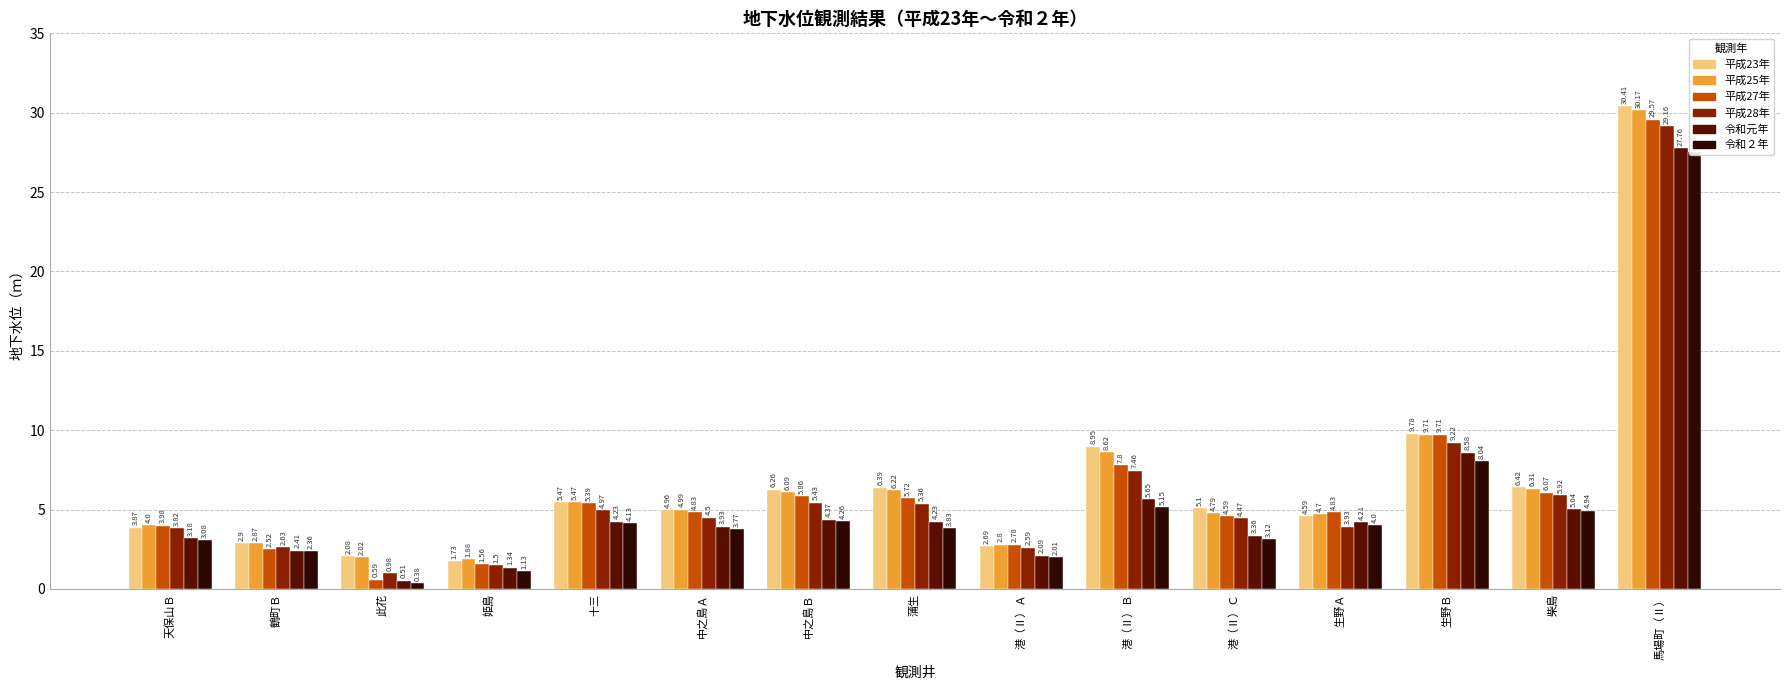

What are all the series names shown in the legend?

平成23年, 平成25年, 平成27年, 平成28年, 令和元年, 令和２年